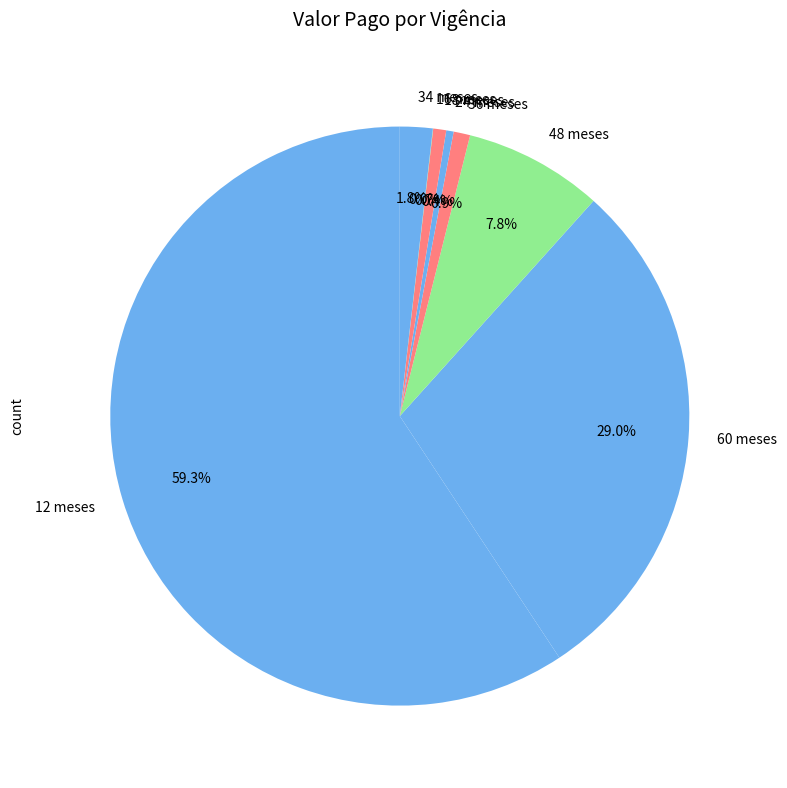

What percentage is NOT represented by 18 meses?

99.3%